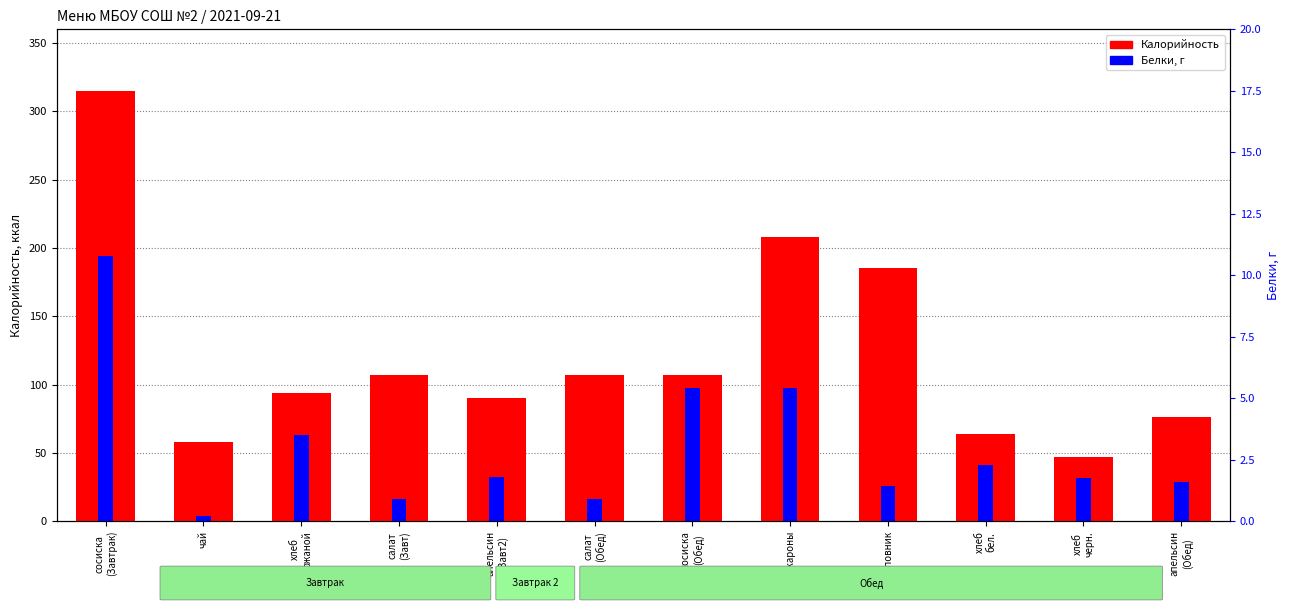

Is the value of Белки at апельсин
(Завт2) greater than the value of Калорийность at апельсин
(Обед)?

No